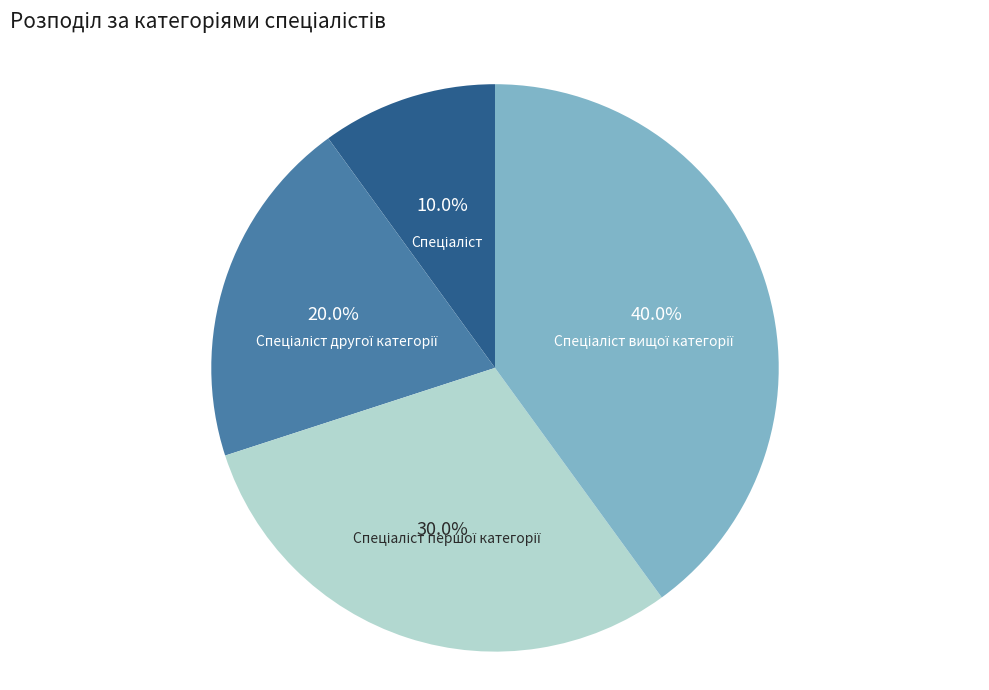

Does any single category account for the majority?

No